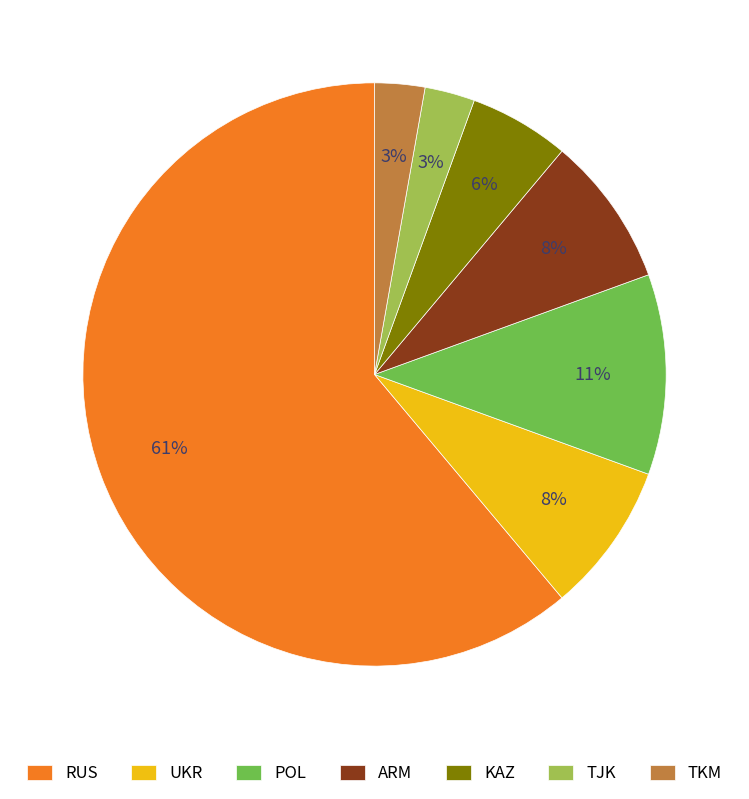

Which category accounts for the majority?

RUS